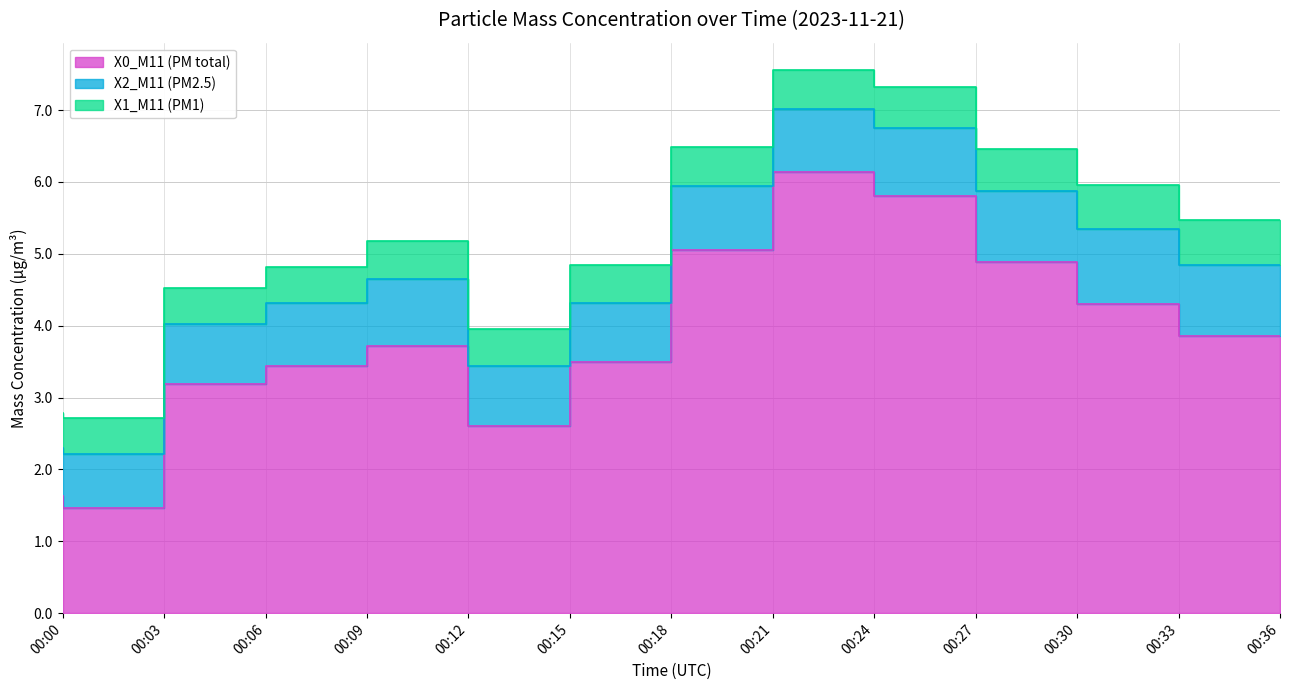

Which series has the widest spread of values?

X0_M11 (PM total)